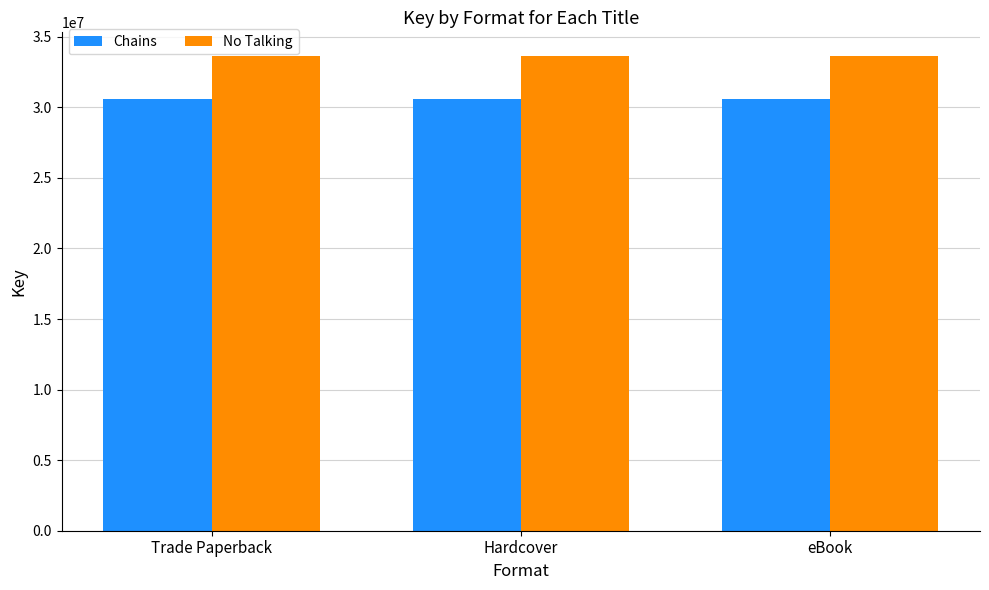

What is the difference between the highest and lowest values at Hardcover?

3047746